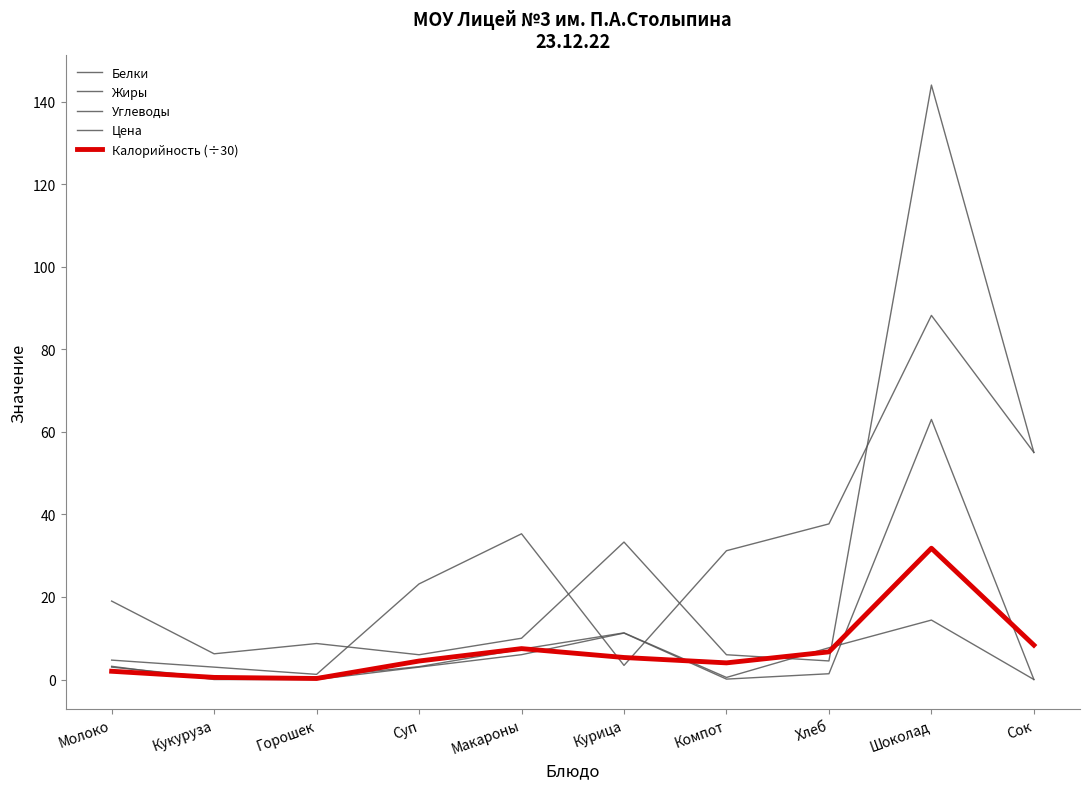

Between Молоко and Хлеб, which series saw the biggest shift?

Углеводы